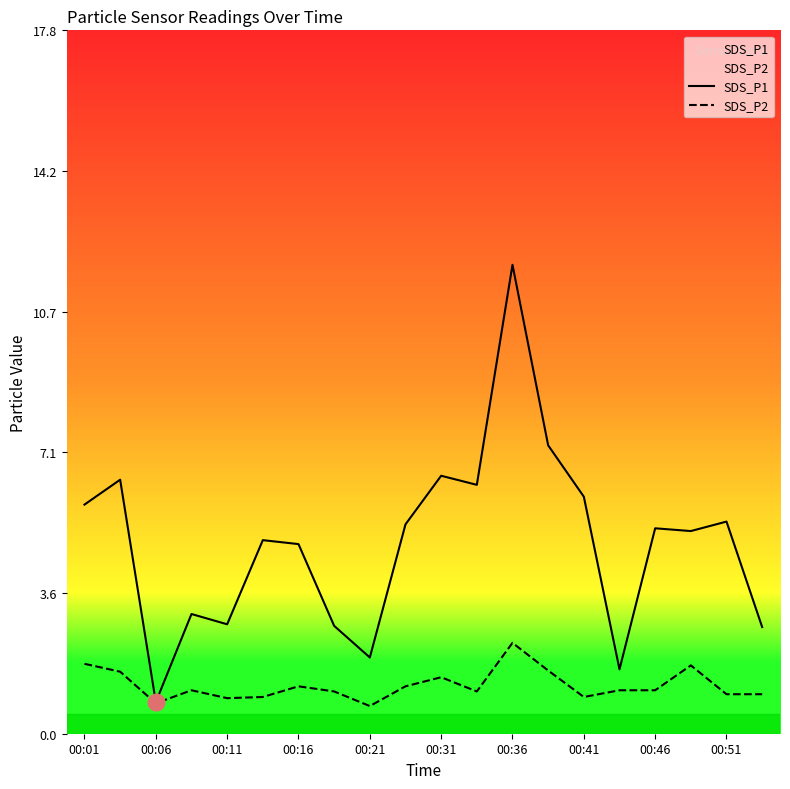

Reading left to right, list all the values displayed in this chart.

SDS_P1: 5.8	6.4	0.8	3.0	2.8	4.9	4.8	2.7	1.9	5.3	6.5	6.3	11.9	7.3	6.0	1.6	5.2	5.1	5.4	2.7
SDS_P2: 1.8	1.6	0.8	1.1	0.9	0.9	1.2	1.1	0.7	1.2	1.4	1.1	2.3	1.6	0.9	1.1	1.1	1.7	1.0	1.0